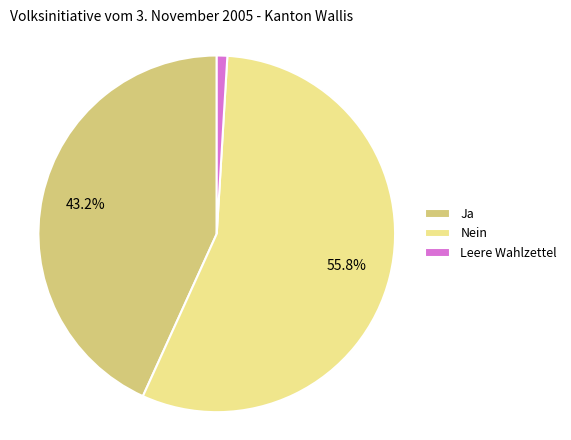

What portion of the pie excludes Ja?

56.8%